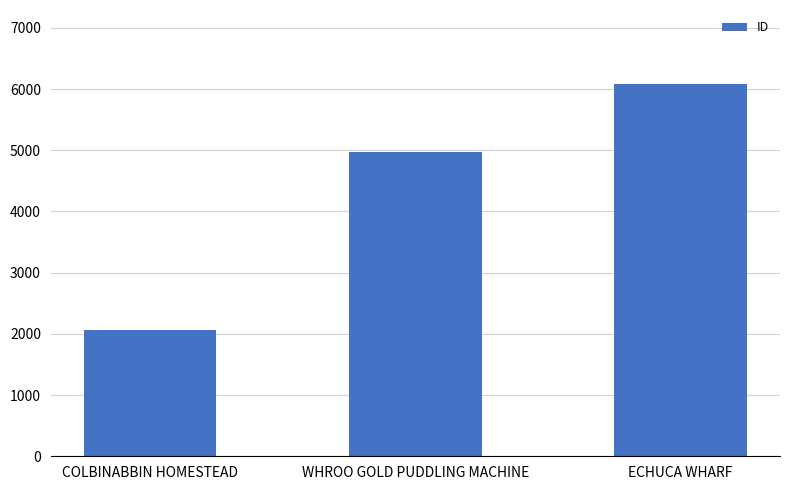

What is the smallest value displayed?

2063